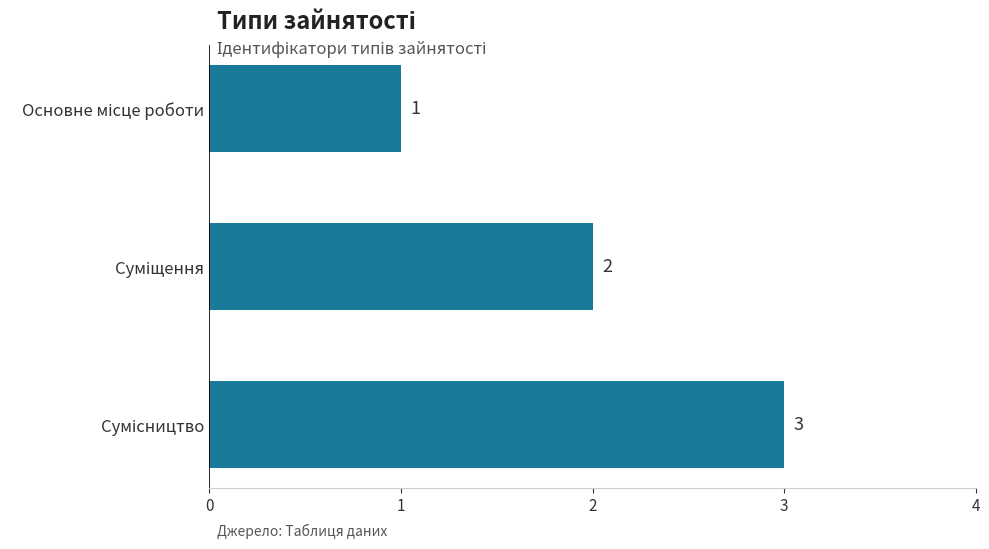

What is the greatest value displayed?

3